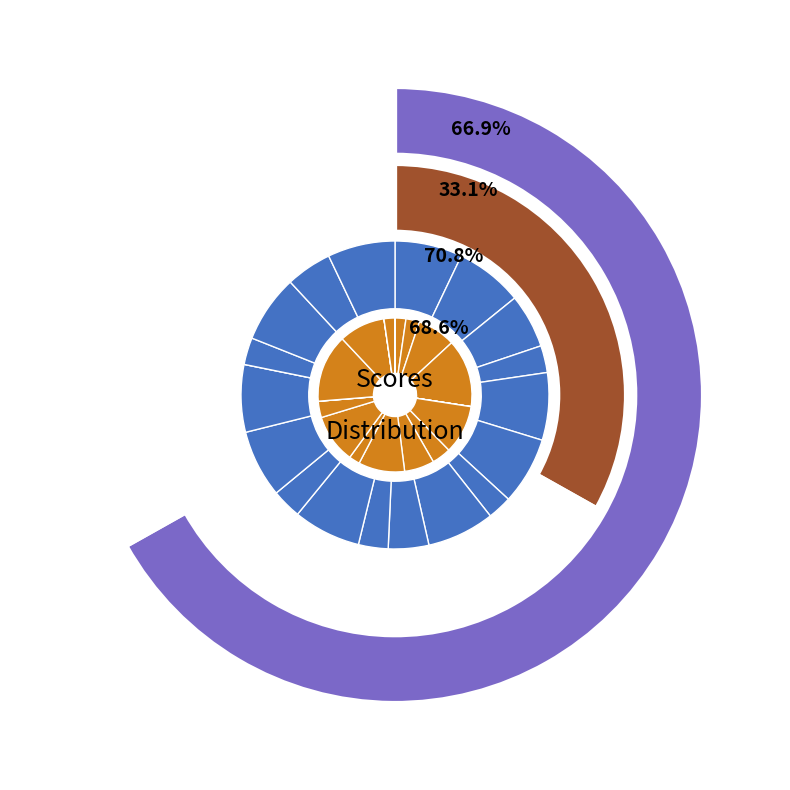

The 1 slice represents 1% of the pie. True or false?

False